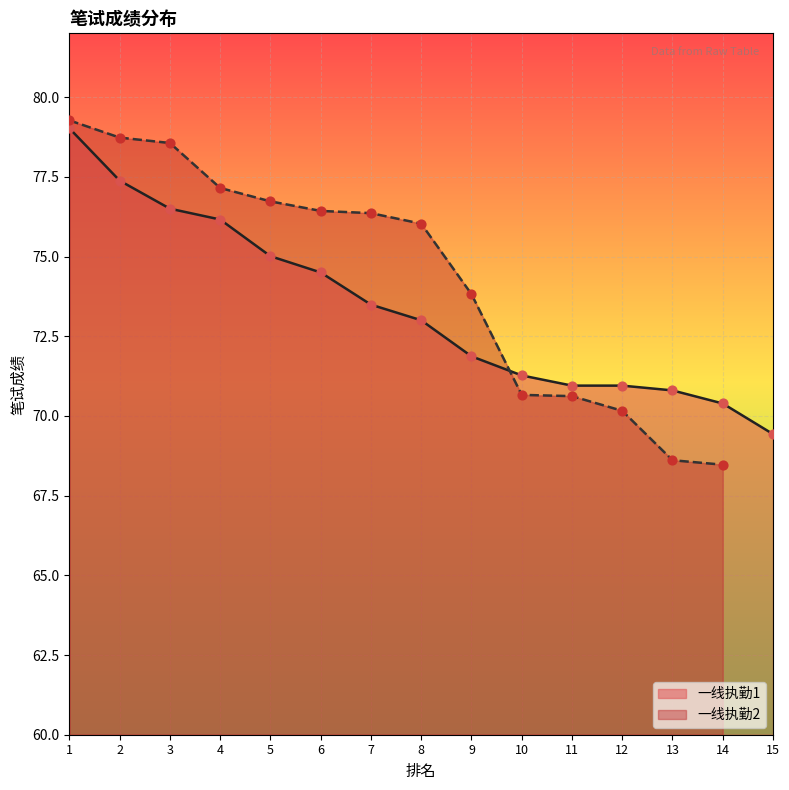

Approximately how many times larger is the value at 12 compared to 2?

0.9